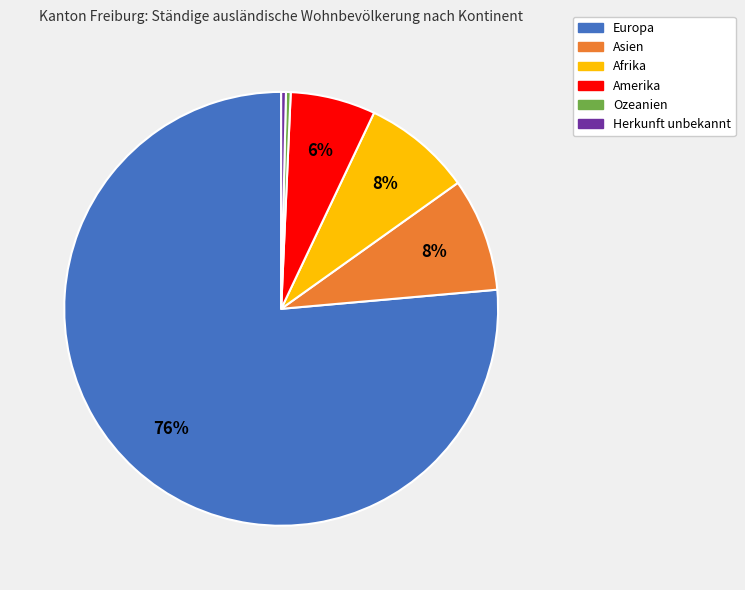

To the nearest percent, what percentage of the pie is Asien?

8%